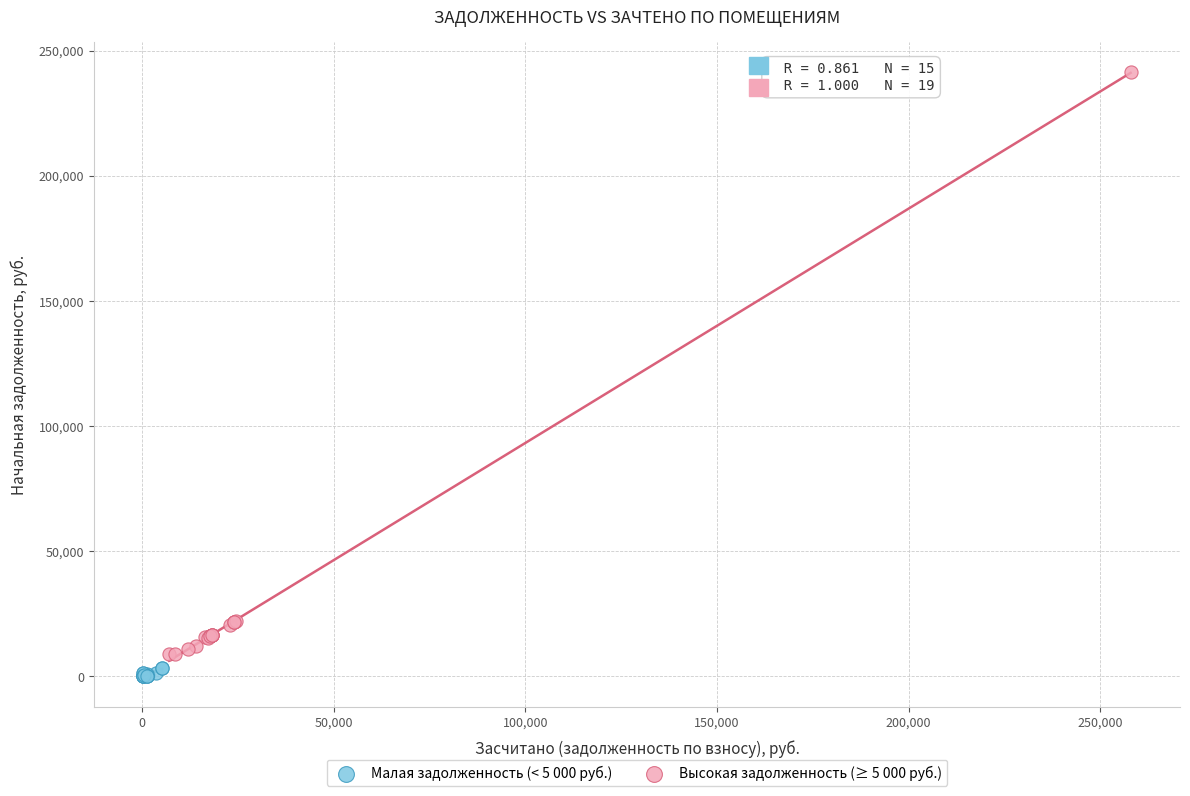

Which series has the widest spread of Y values?

Высокая задолженность (≥ 5 000 руб.)